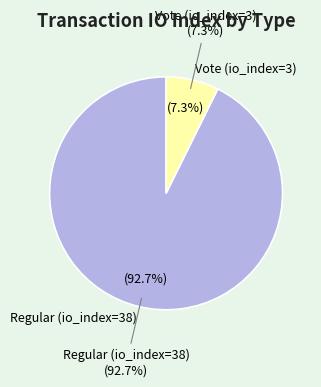

Is the sum of Regular (io_index=38) and Vote (io_index=3) greater than half?

Yes